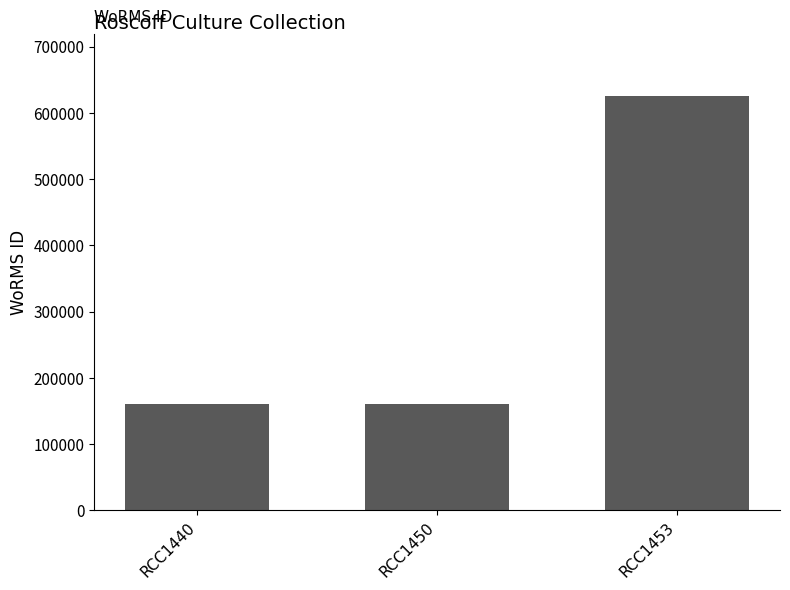

What value does the data have at RCC1453, to the nearest 10?

624970